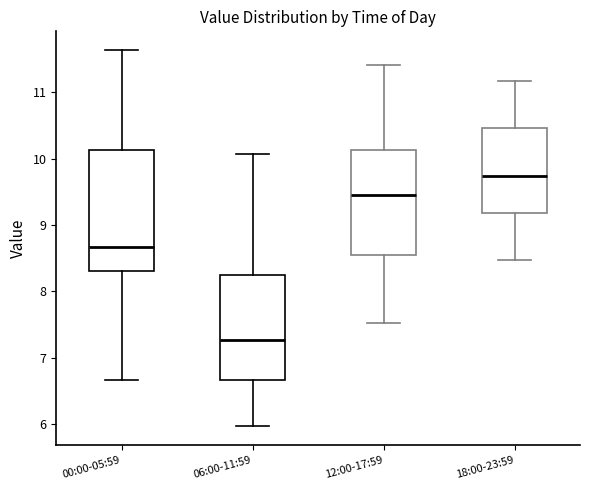

Comparing the boxes themselves (not the whiskers), which one is the tallest?

00:00-05:59